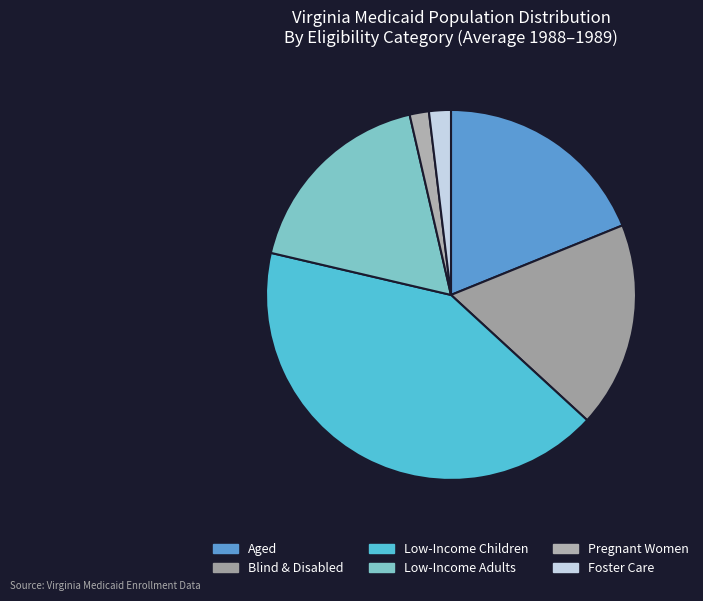

Count the number of slices in the pie.

6